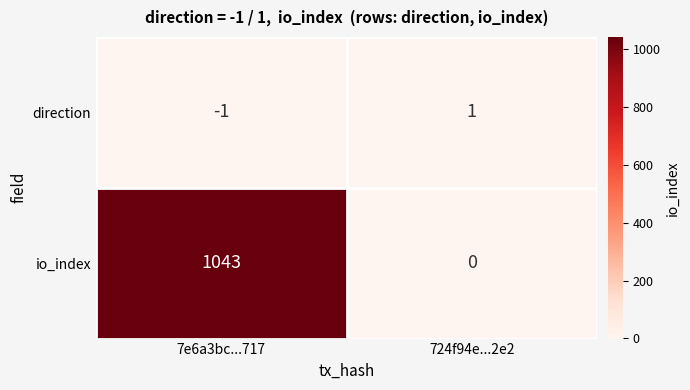

What is the maximum value shown in the chart?

1043